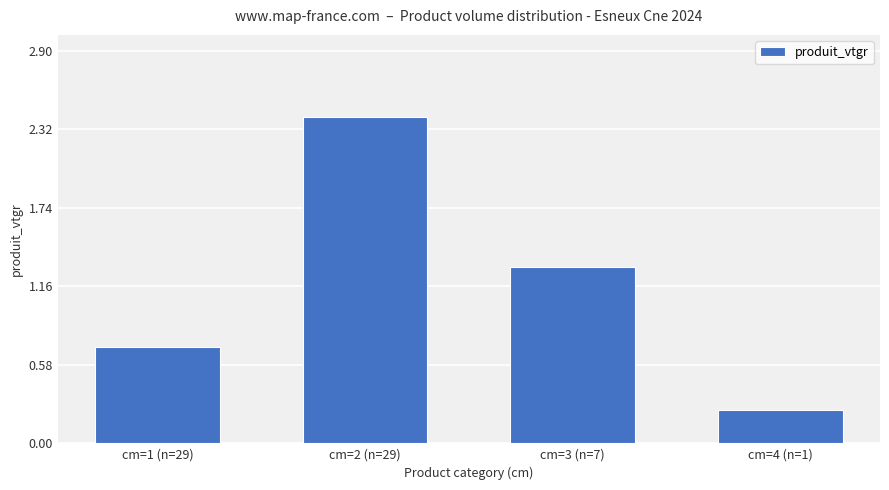

Read the value at cm=2 (n=29).

2.4